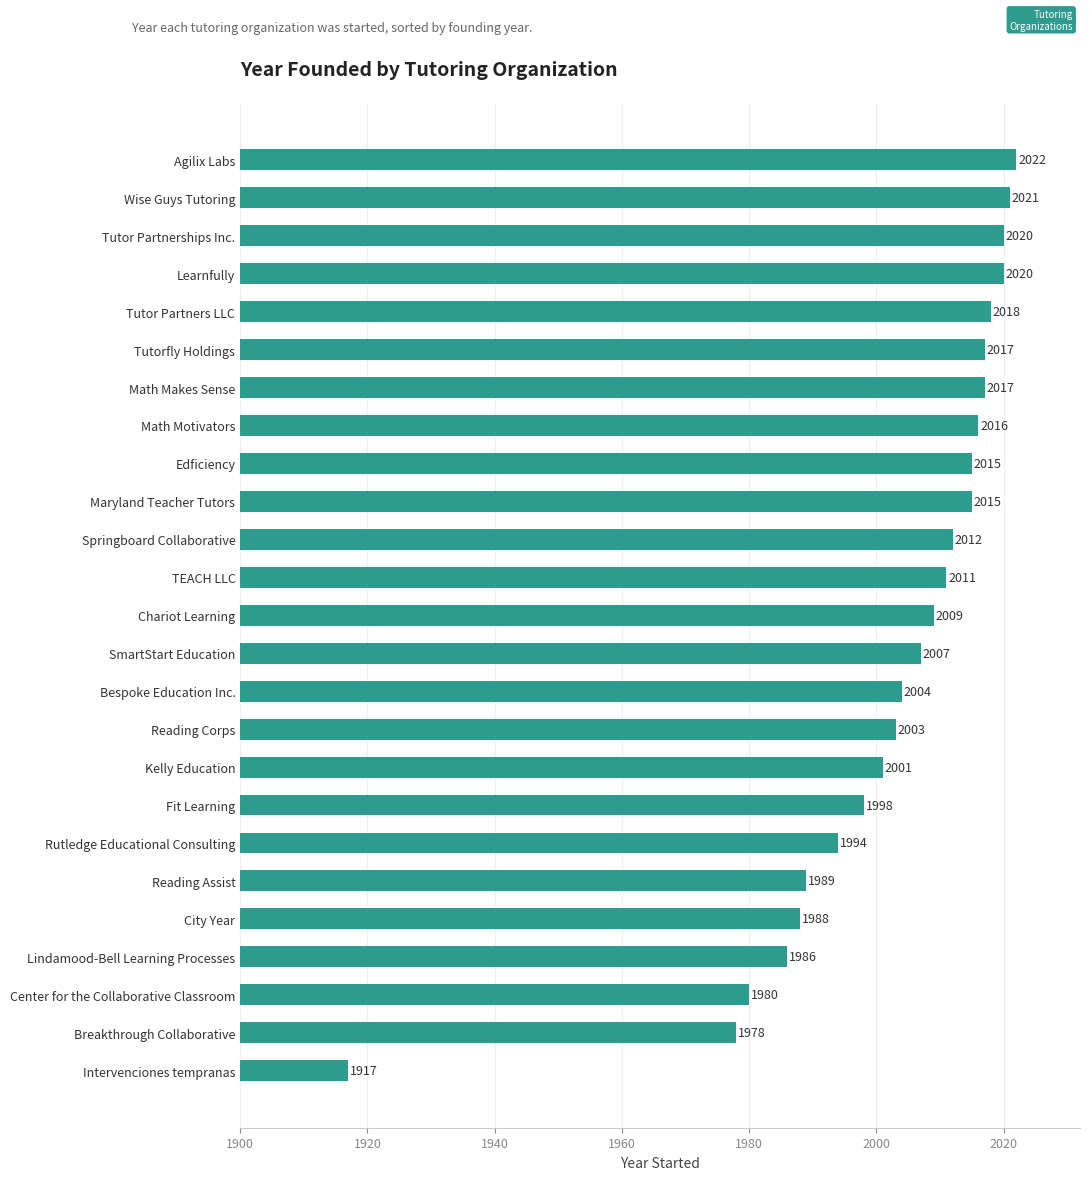

How many distinct data groups are displayed?

1